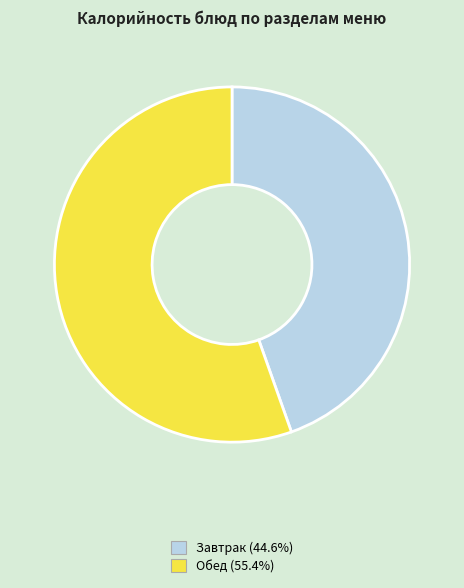

Is there a majority slice in this chart?

Yes